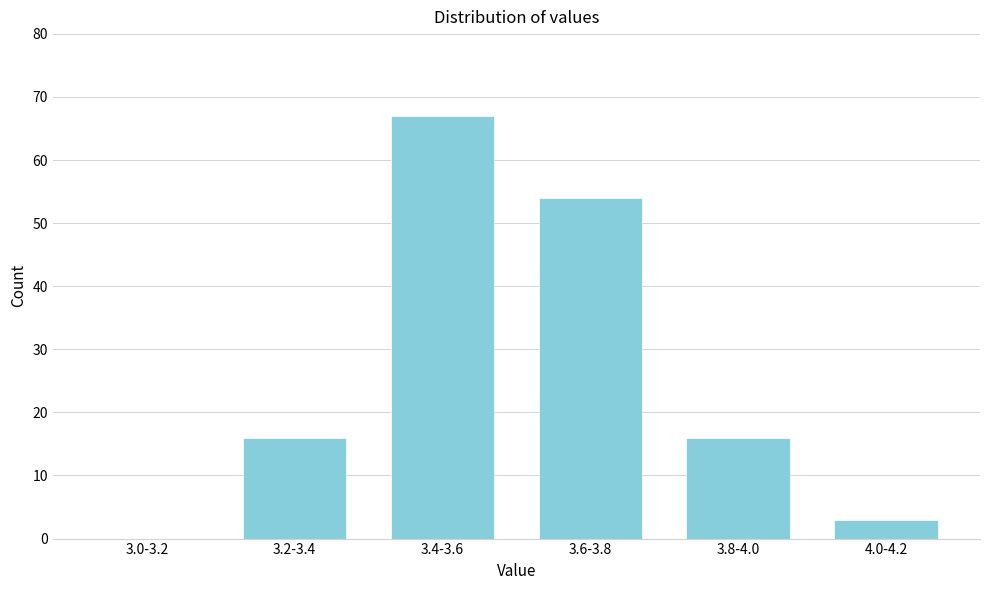

Reading left to right, list all the values displayed in this chart.

3.0-3.2=0	3.2-3.4=16	3.4-3.6=67	3.6-3.8=54	3.8-4.0=16	4.0-4.2=3